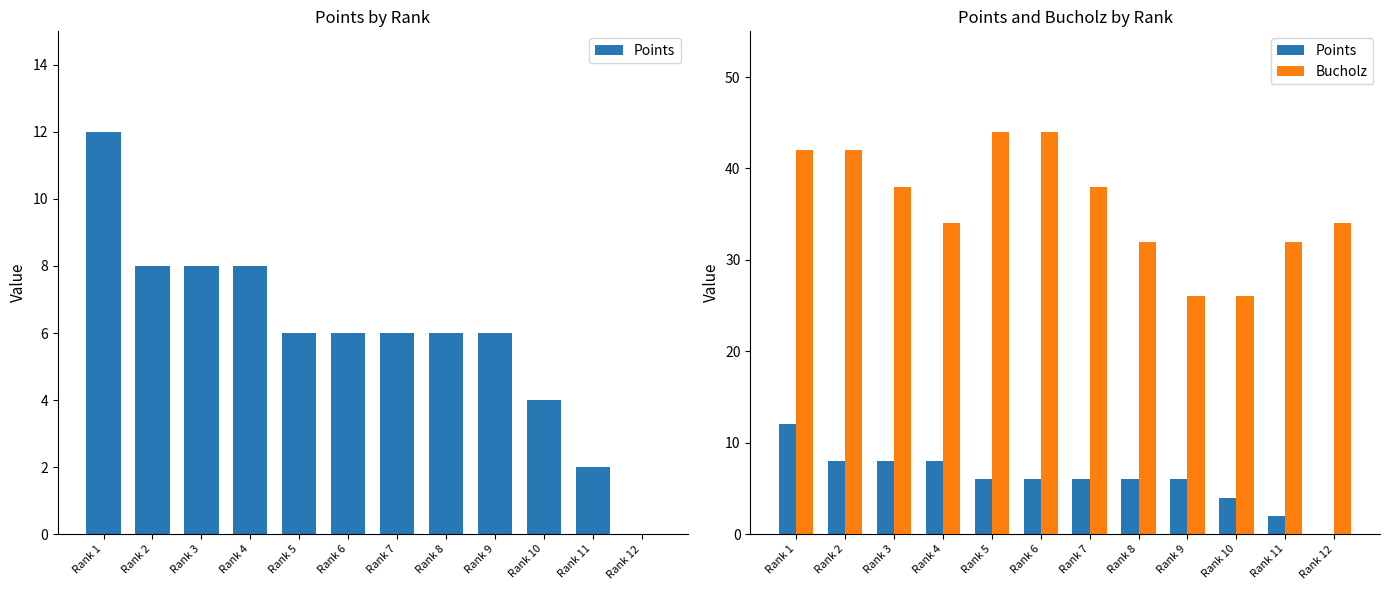

What are all the series names shown in the legend?

Points, Bucholz